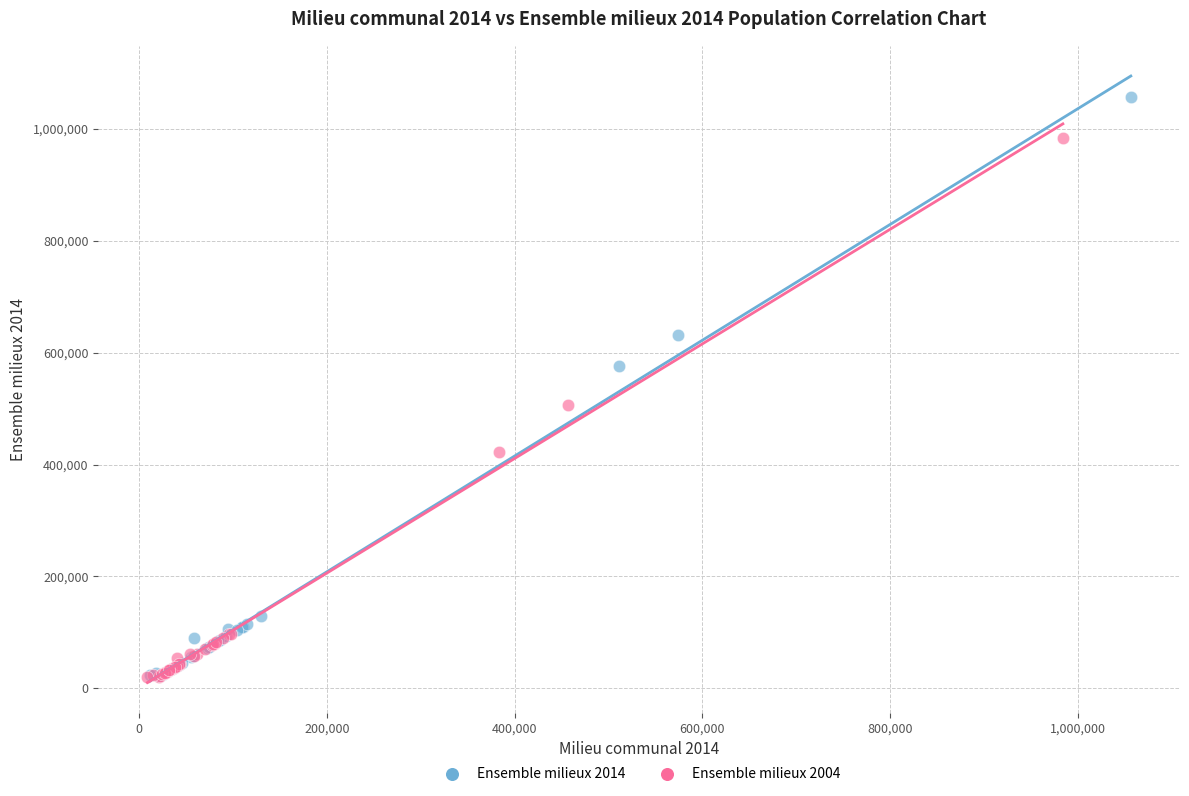

Which series contains the highest Y value?

Ensemble milieux 2014